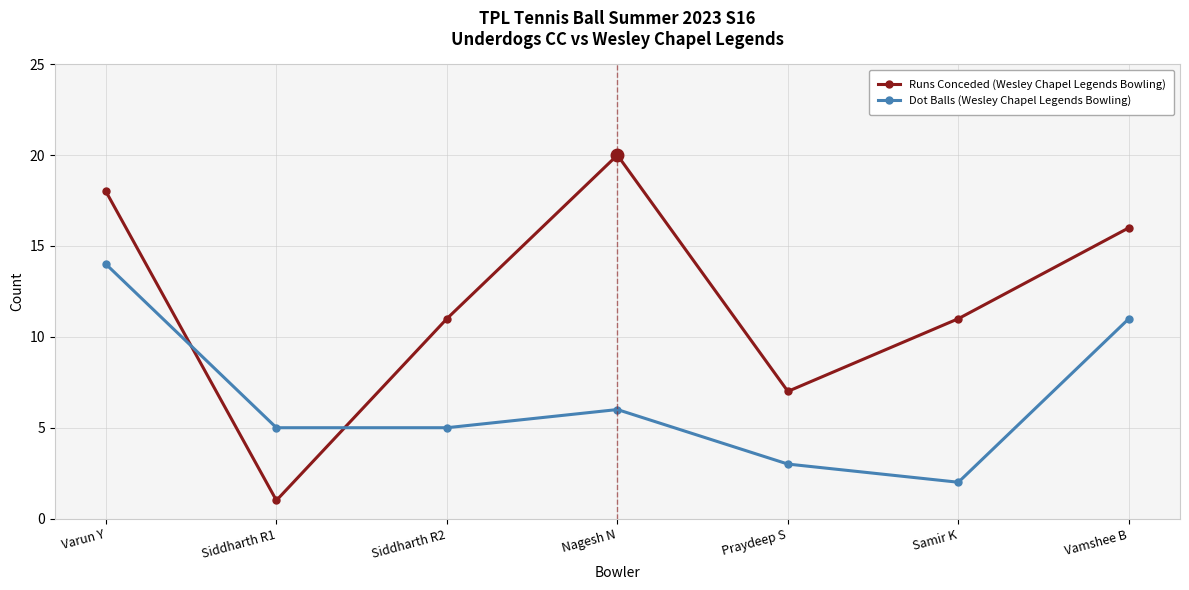

Reading left to right, transcribe all the data shown in this chart.

Runs Conceded (Wesley Chapel Legends Bowling): Varun Y=18	Siddharth R1=1	Siddharth R2=11	Nagesh N=20	Praydeep S=7	Samir K=11	Vamshee B=16
Dot Balls (Wesley Chapel Legends Bowling): Varun Y=14	Siddharth R1=5	Siddharth R2=5	Nagesh N=6	Praydeep S=3	Samir K=2	Vamshee B=11